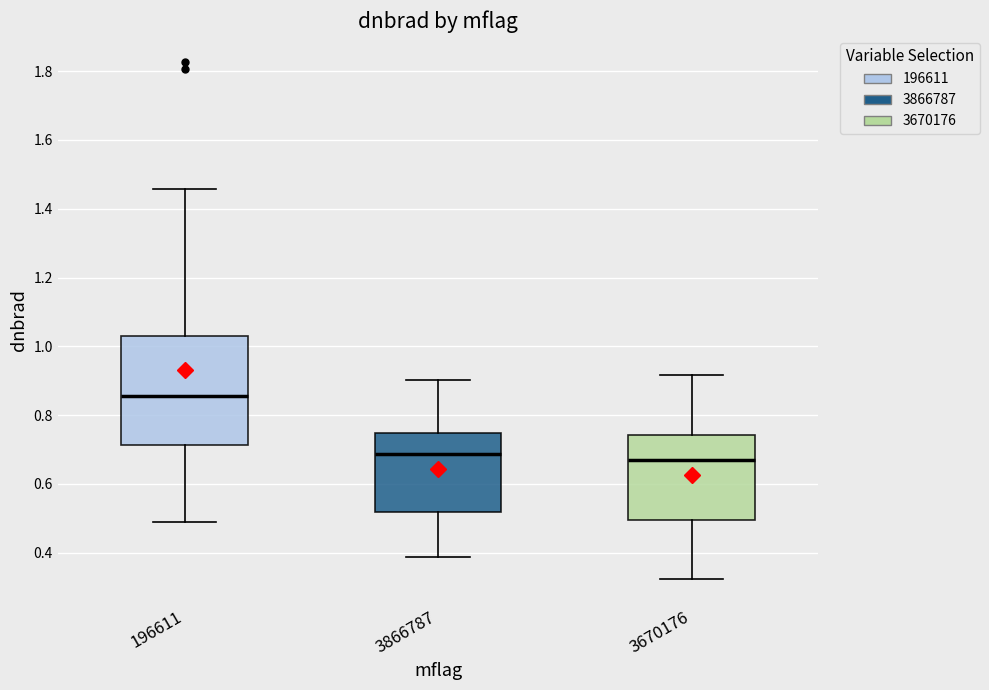

Reading left to right, read every box against the y-axis: the position of its median line, the range the box covers, and the ends of its whiskers. The values are not printed on the chart, so give them approximately, as read against the axis.

196611: median 0.86, box 0.72 to 1.04, whiskers 0.50 to 1.46
3866787: median 0.68, box 0.52 to 0.74, whiskers 0.38 to 0.90
3670176: median 0.66, box 0.50 to 0.74, whiskers 0.32 to 0.92